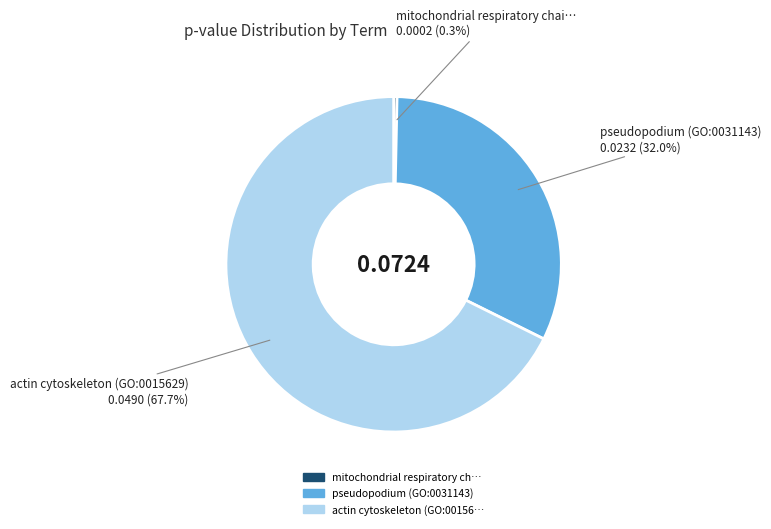

Is there a majority slice in this chart?

Yes